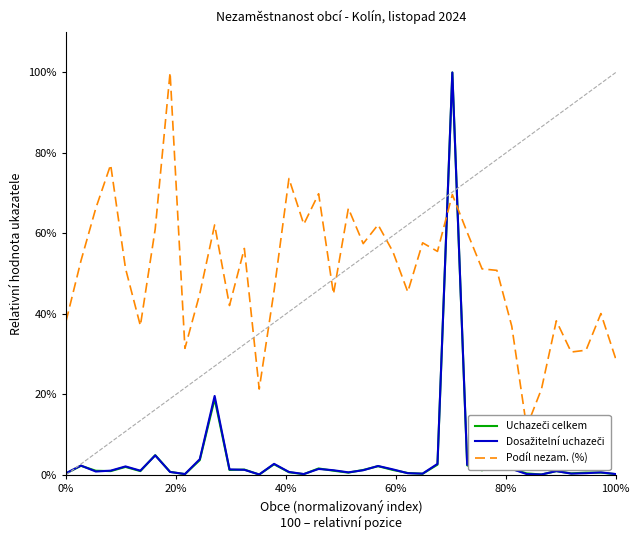

Which series has the largest range (max minus min)?

Uchazeči celkem